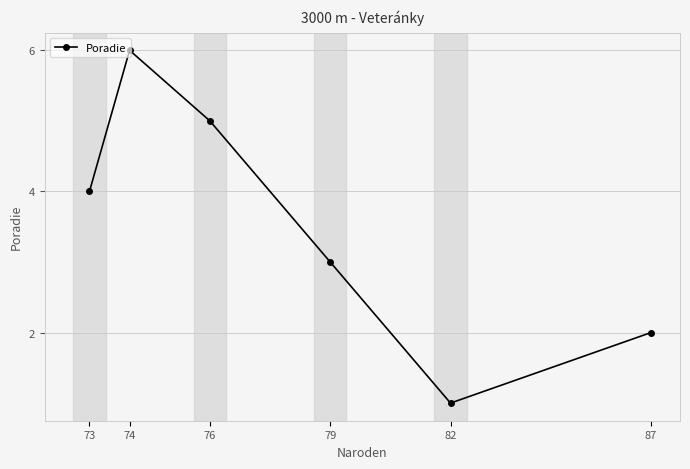

What is the ratio of the value at 79 to the value at 87?

1.5